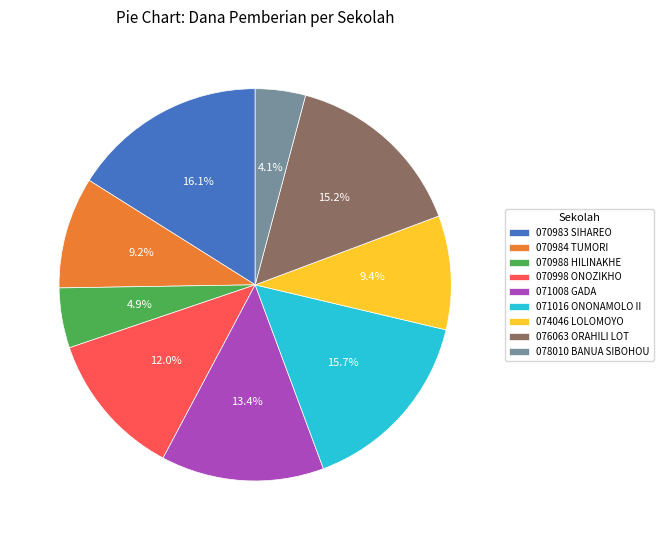

Between 074046 LOLOMOYO and 076063 ORAHILI LOT, which is larger?

076063 ORAHILI LOT